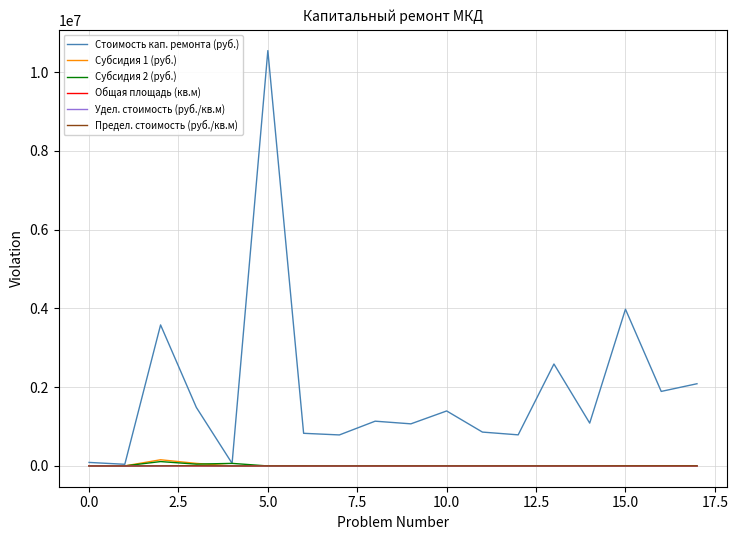

What is the maximum value for Предел. стоимость (руб./кв.м)?

7213.5